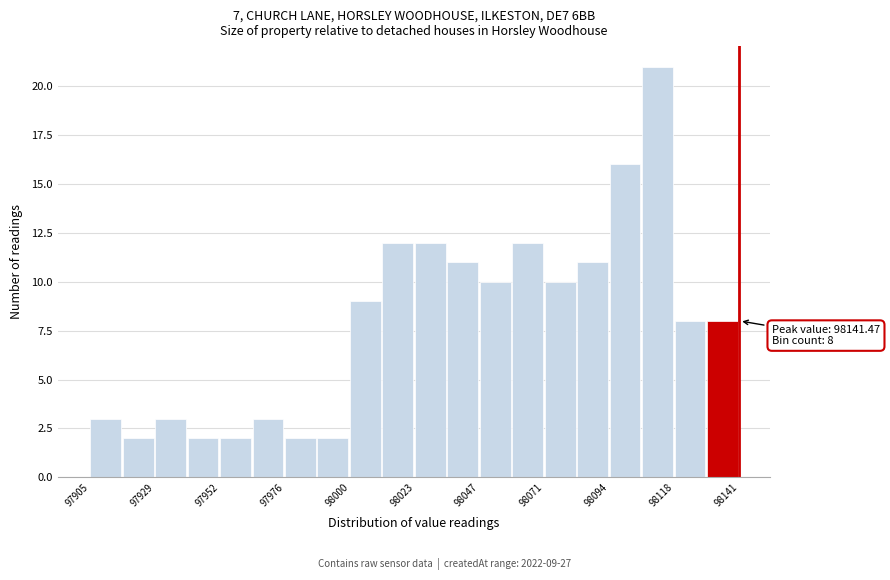

Around what value on the x-axis is the tallest bar? Give the approximate position of its centre, as read against the axis.

98110